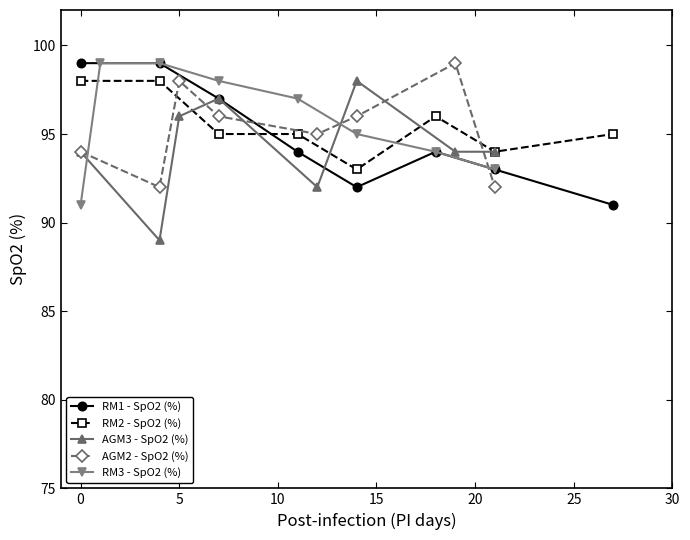

True or false: RM1 - SpO2 (%) has more than 2 interior local peaks.

False